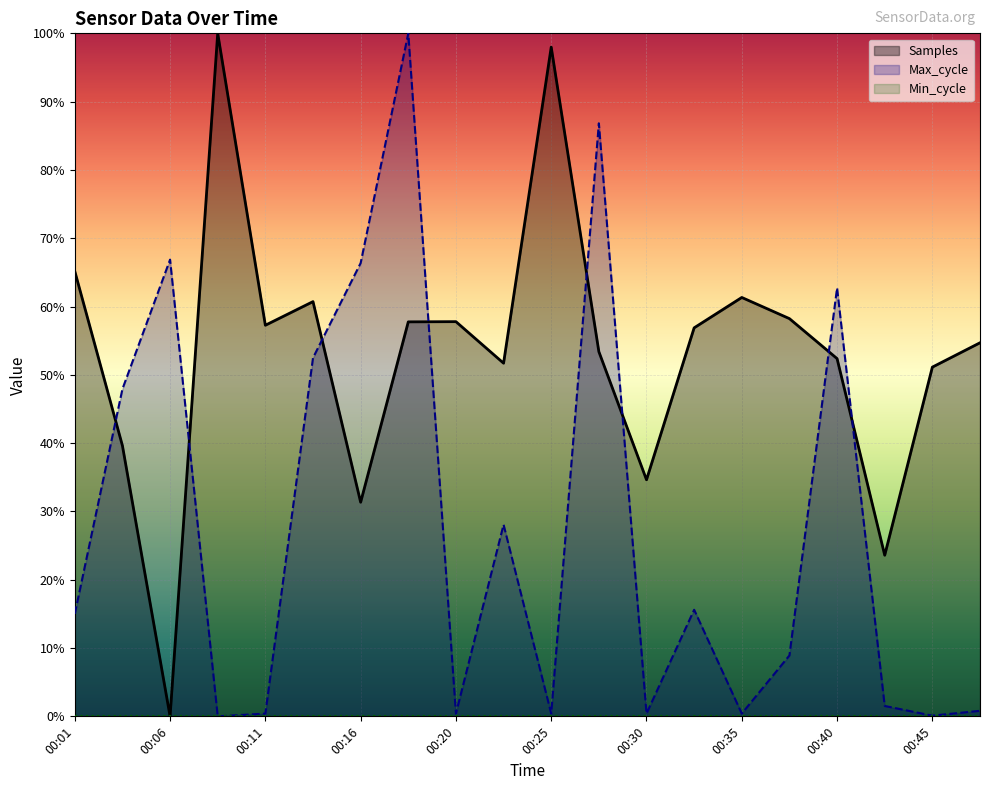

What are all the series names shown in the legend?

Samples, Max_cycle, Min_cycle